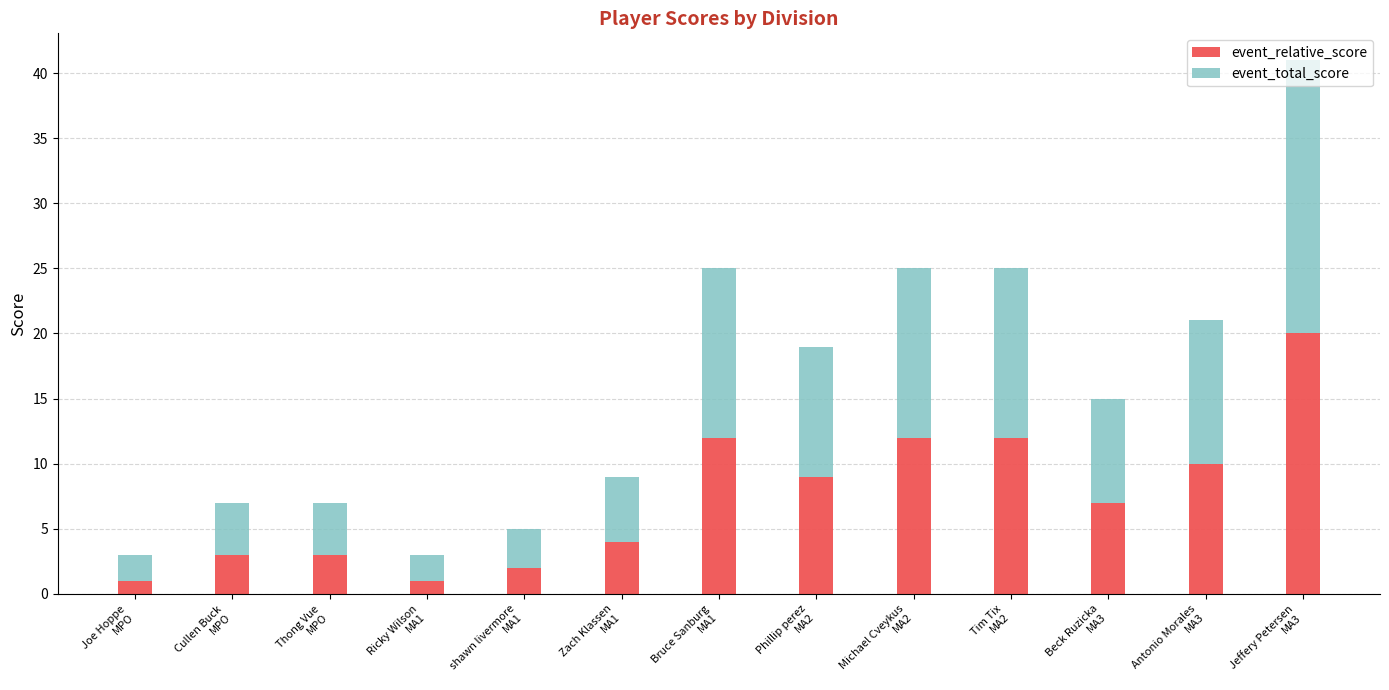

How many categories are shown in the chart?

13